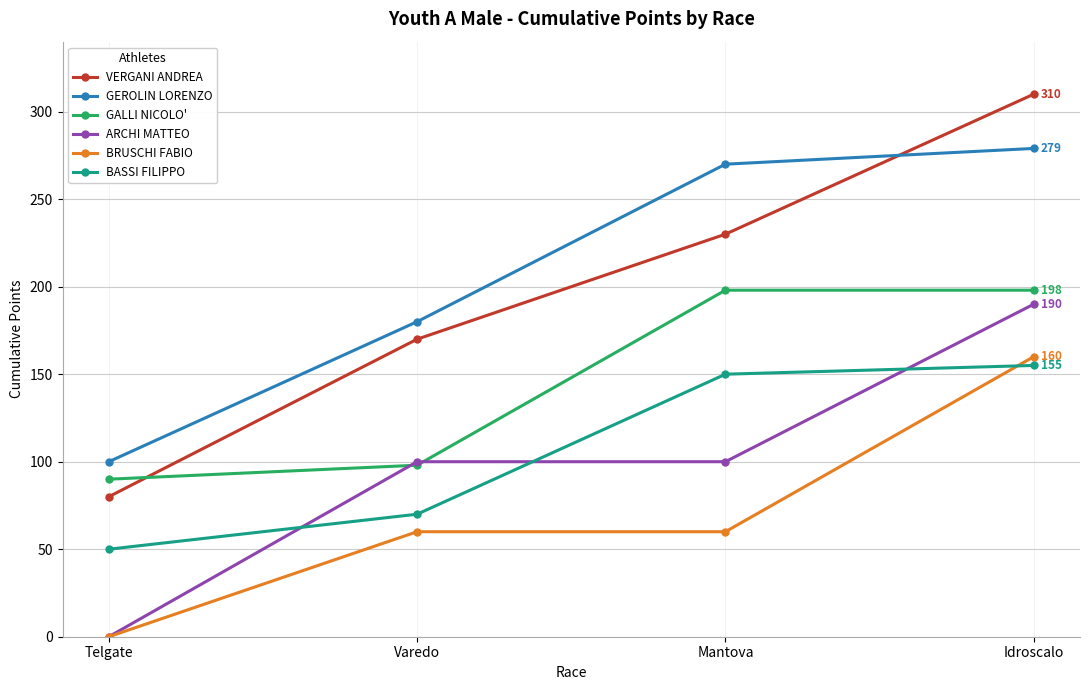

Rank the series by their maximum value, from highest to lowest.

VERGANI ANDREA, GEROLIN LORENZO, GALLI NICOLO', ARCHI MATTEO, BRUSCHI FABIO, BASSI FILIPPO